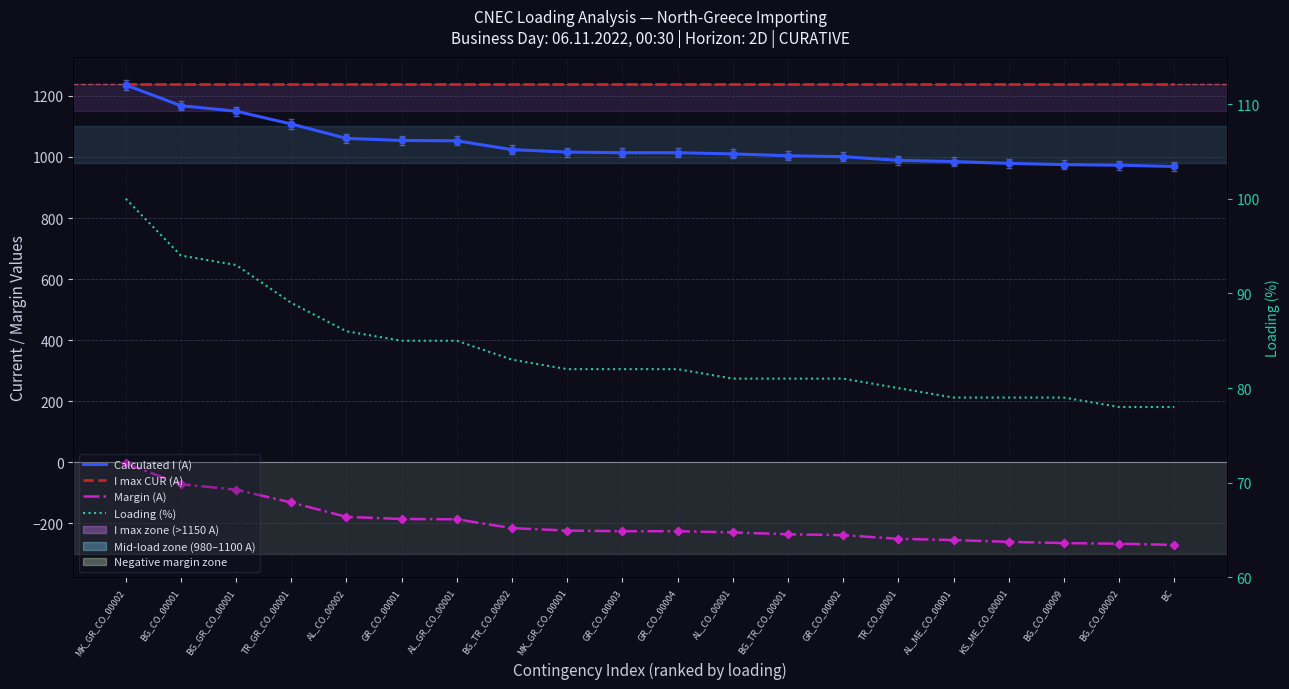

At which category is the sum across all series the highest?

MK_GR_CO_00002